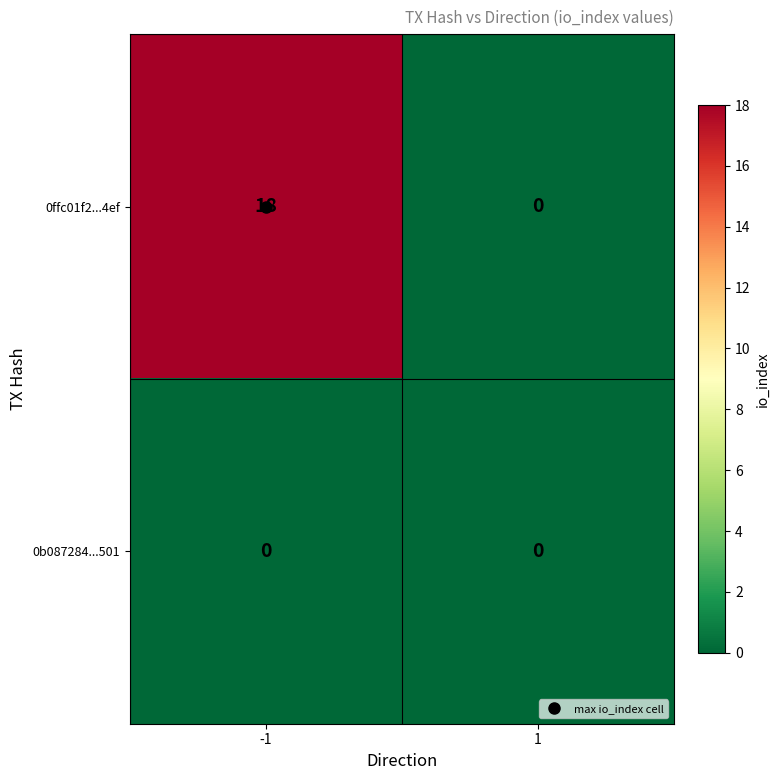

What is the total value across all series at -1?

18